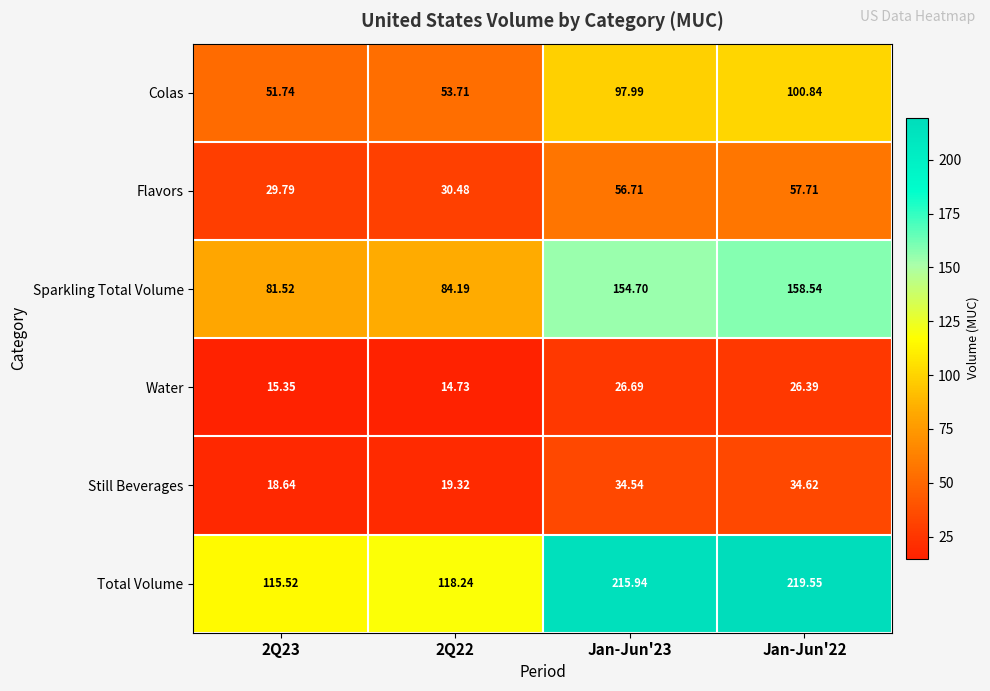

Is the value of Flavors at Jan-Jun'22 greater than the value of Still Beverages at Jan-Jun'23?

Yes